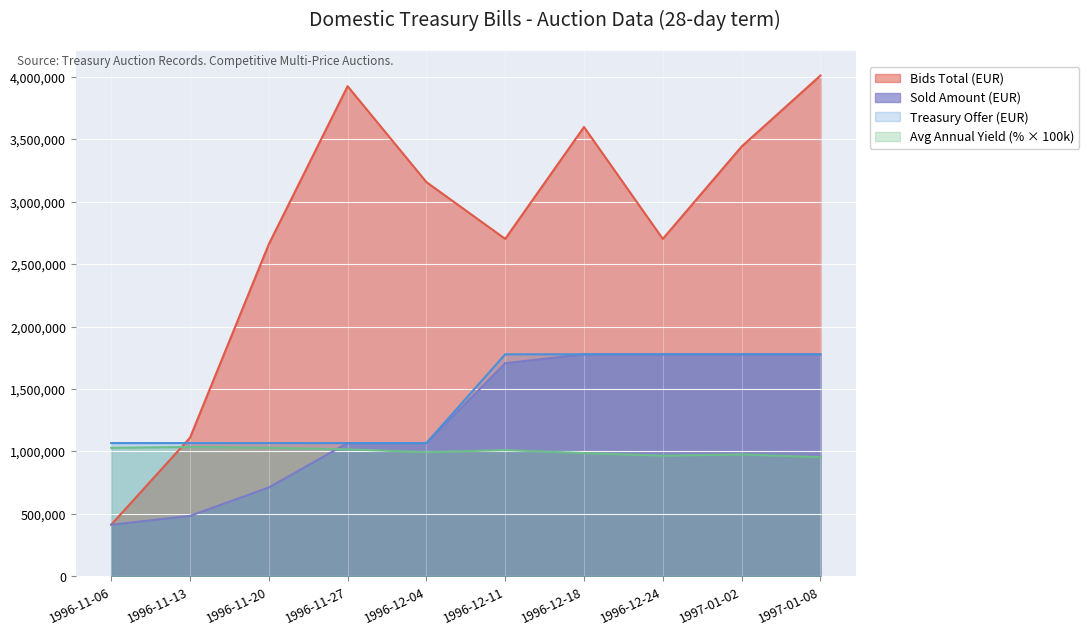

Reading left to right, transcribe all the data shown in this chart.

Treasury Offer (EUR): 1067153.9	1067153.9	1067153.9	1067153.9	1067153.9	1778589.8	1778589.8	1778589.8	1778589.8	1778589.8
Bids Total (EUR): 412632.8	1109840.0	2660770.3	3927126.2	3158775.4	2703456.4	3599865.7	2703456.4	3443349.8	4012498.5
Sold Amount (EUR): 412632.8	483776.4	711435.9	1067153.9	1067153.9	1707446.2	1778589.8	1778589.8	1778589.8	1778589.8
Average Annual Yield (%): 1029000.0	1036000.0	1030000.0	1017000.0	994000.0	1011000.0	987000.0	966000.0	976000.0	954000.0